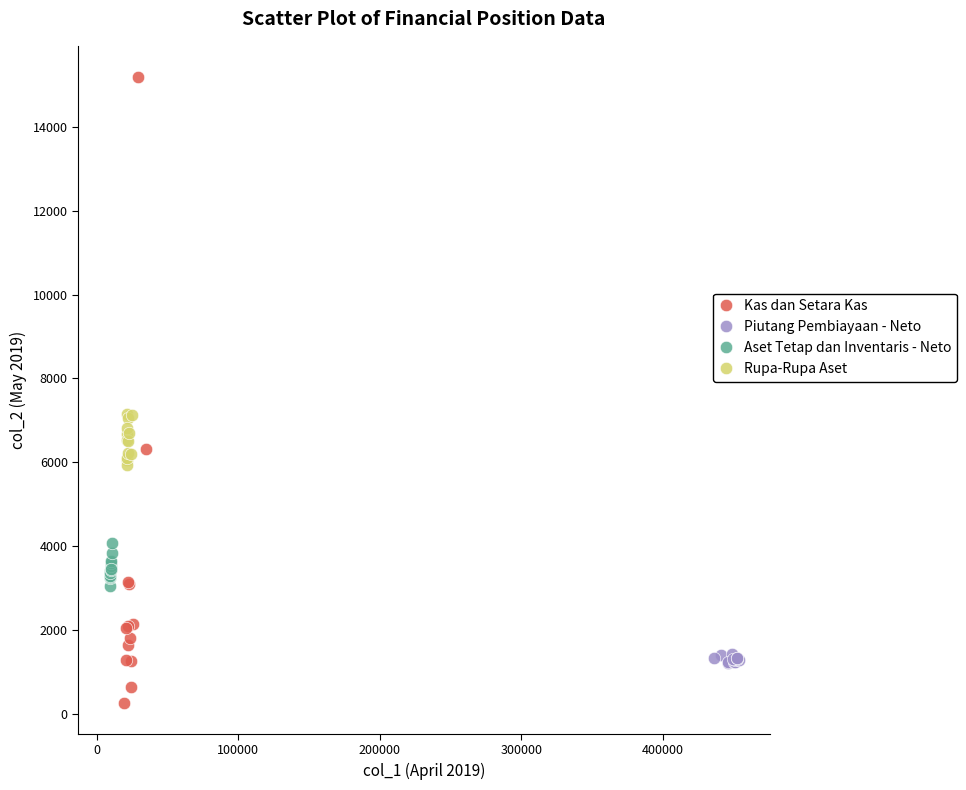

Which series contains the lowest Y value?

Kas dan Setara Kas